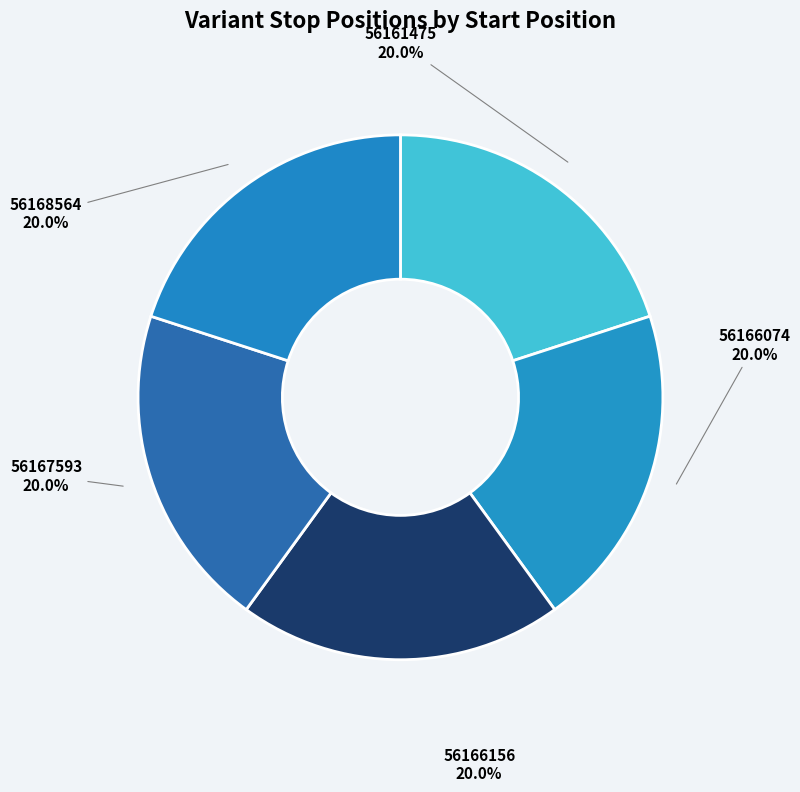

To the nearest percent, what percentage of the pie is 56168564?

20%